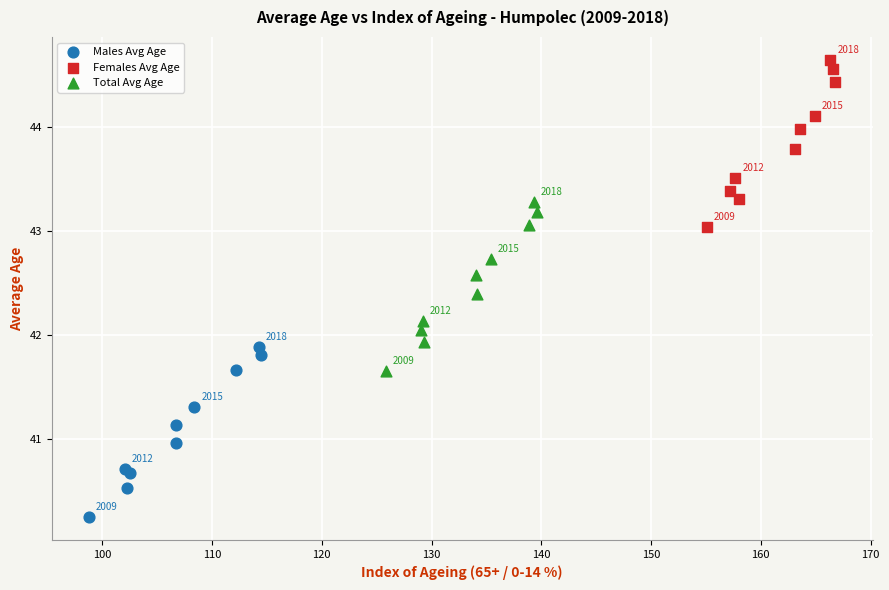

Which series reaches the minimum Y coordinate?

Males Avg Age